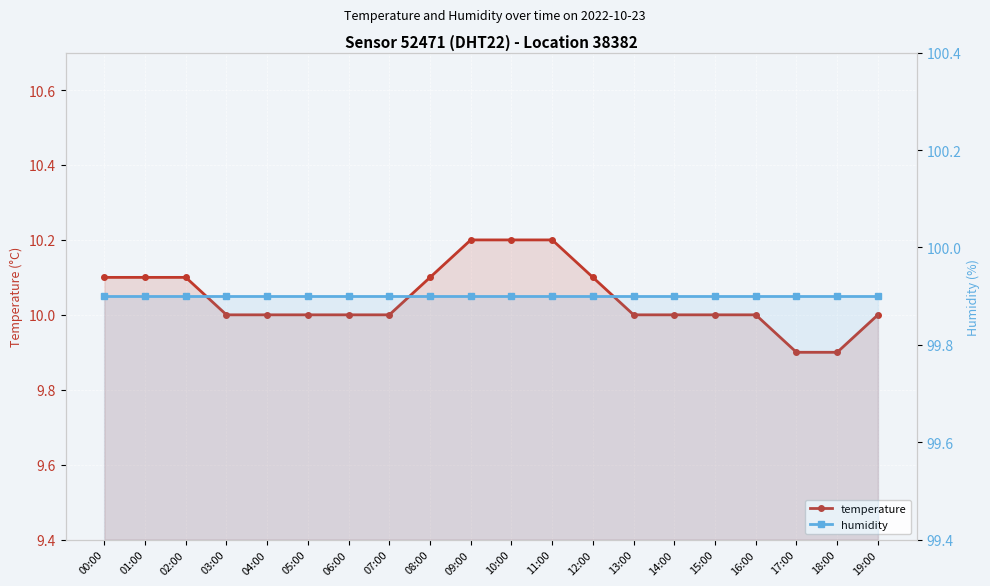

List the labels in order of temperature value, smallest first.

17:00, 18:00, 03:00, 04:00, 05:00, 06:00, 07:00, 13:00, 14:00, 15:00, 16:00, 19:00, 00:00, 01:00, 02:00, 08:00, 12:00, 09:00, 10:00, 11:00